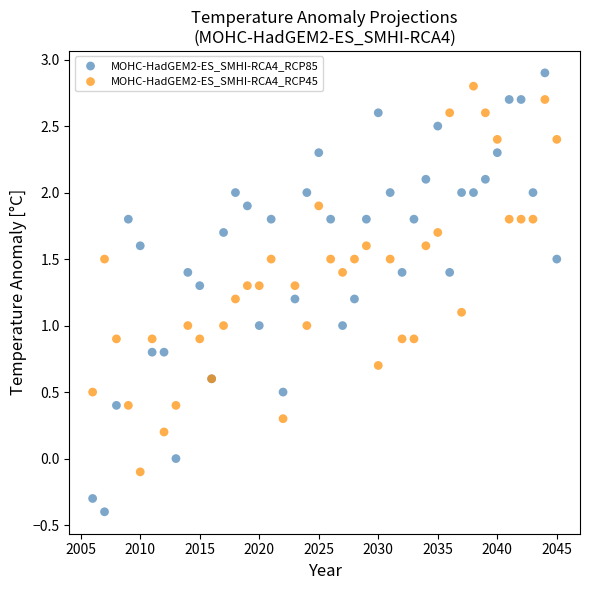

Which series has the largest Y range (max minus min)?

MOHC-HadGEM2-ES_SMHI-RCA4_RCP85